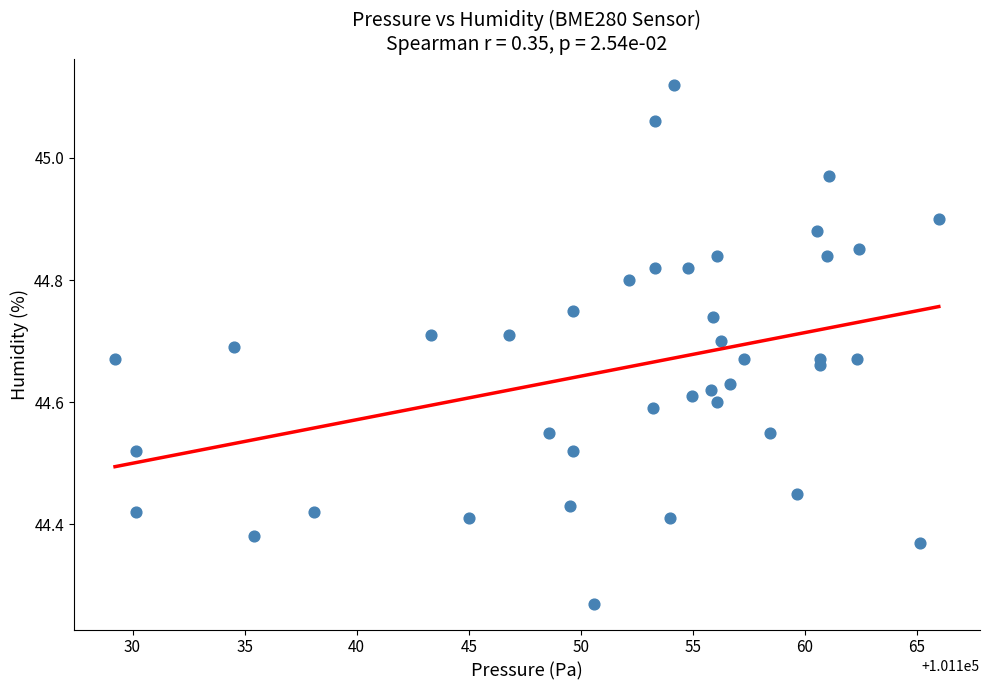

What is the range of X values (max minus min)?

36.8